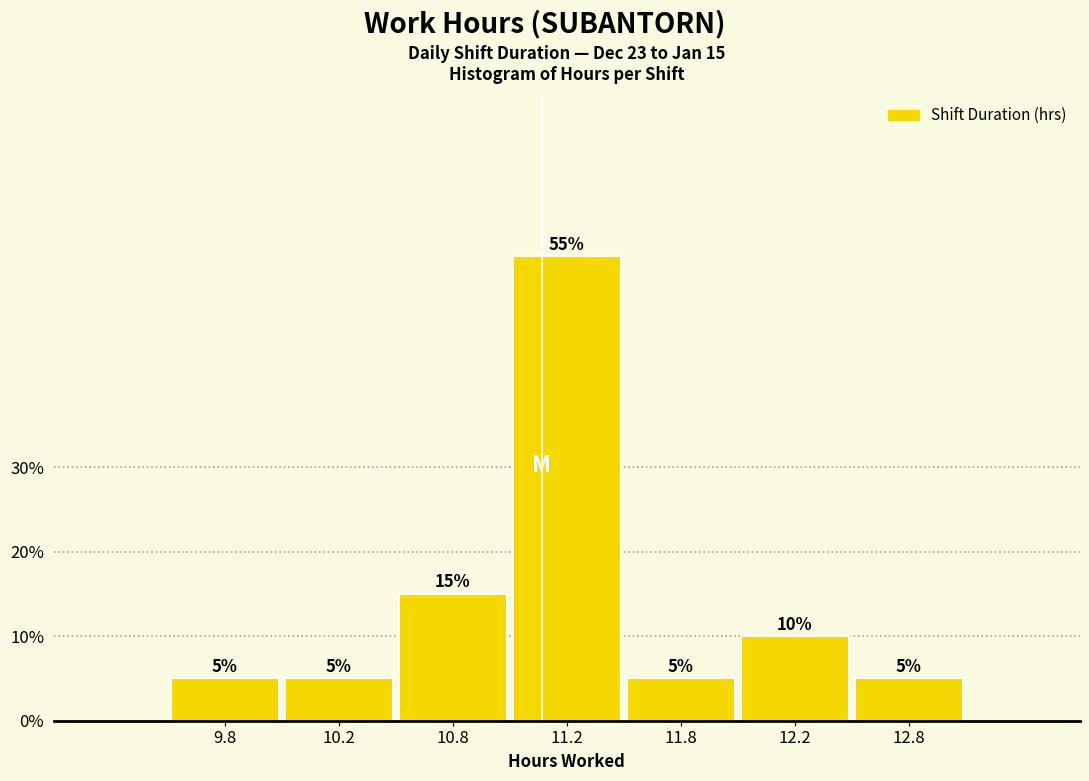

Reading left to right, list all the values displayed in this chart.

5.0	5.0	15.0	55.0	5.0	10.0	5.0